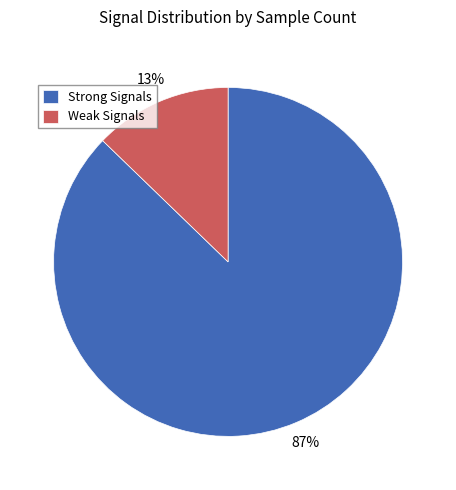

What is the smallest slice in the pie chart?

Weak Signals